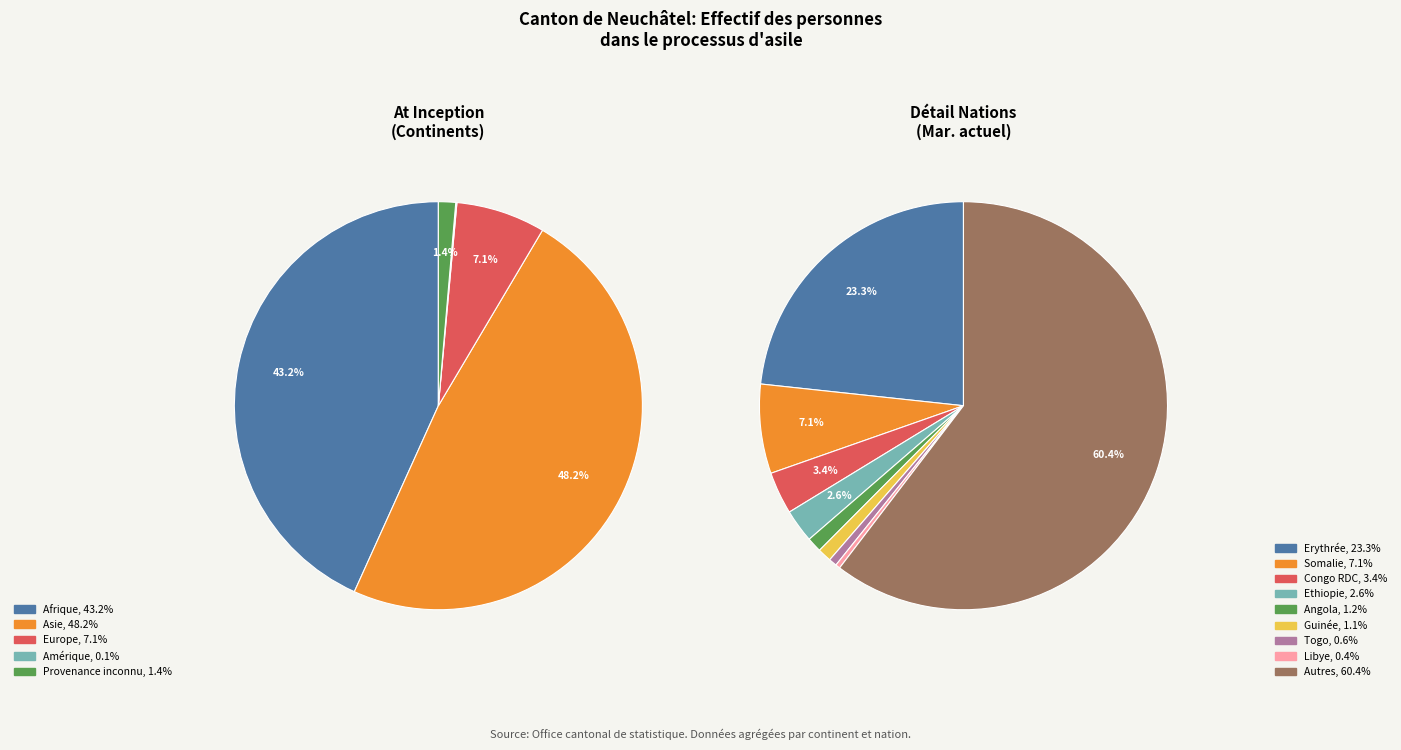

What is the ratio of the value at Erythrée to the value at Amérique?

257.0